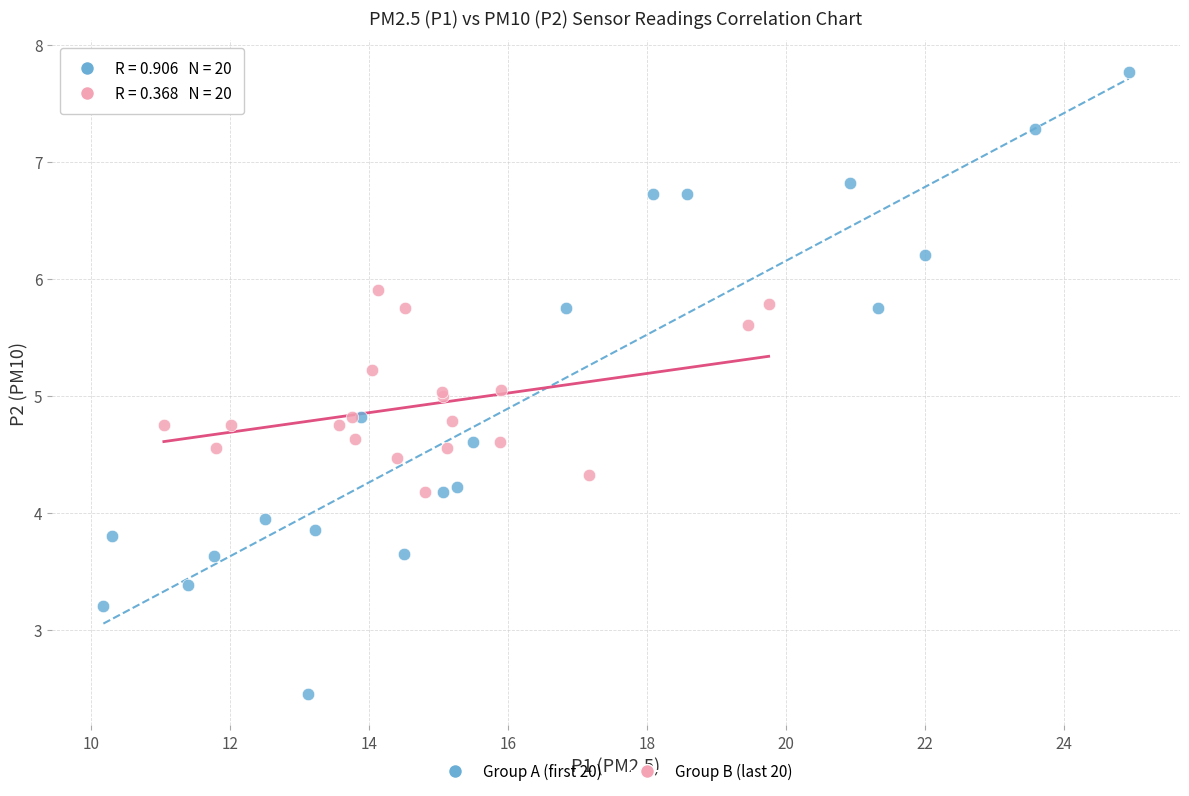

Which series contains the highest Y value?

Group A (first 20)